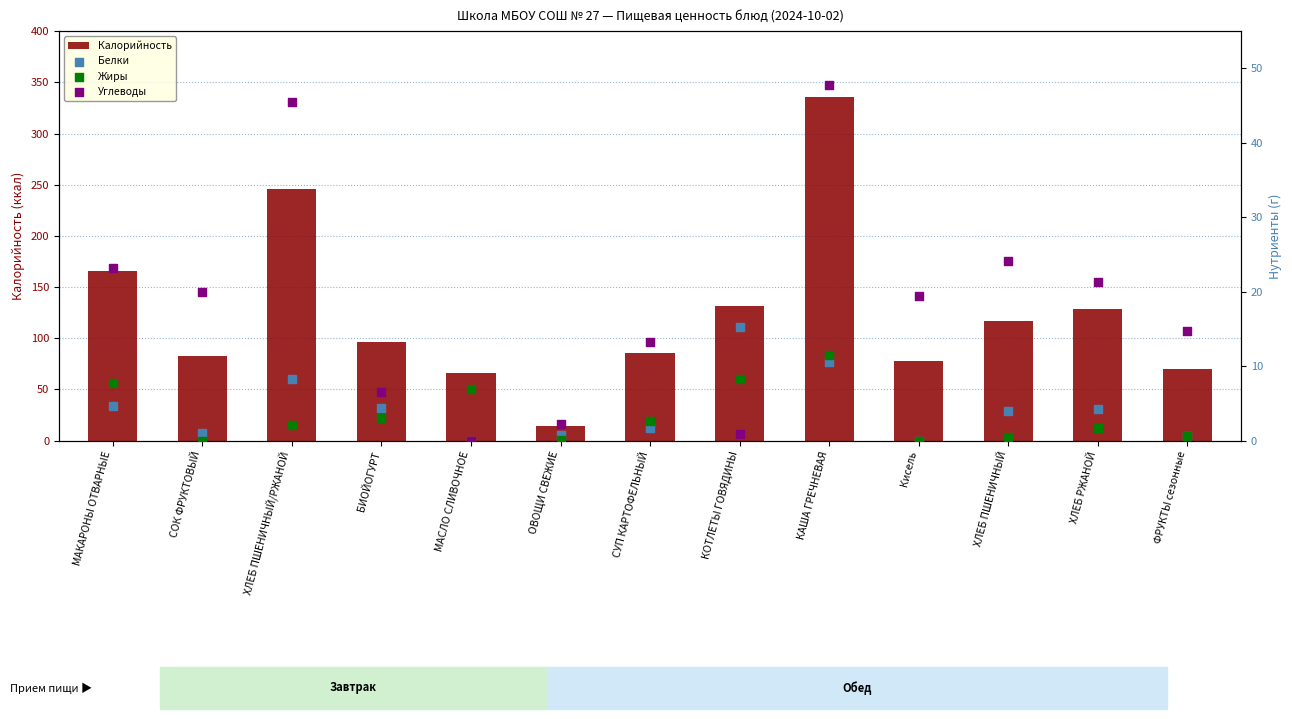

Which series reaches the minimum Y coordinate?

Белки